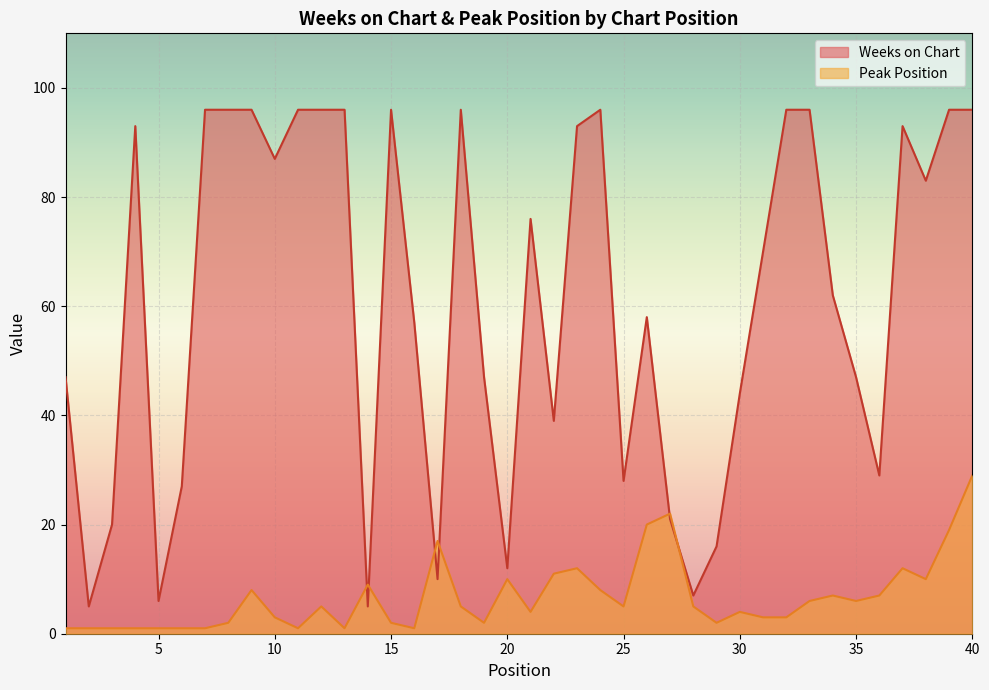

What is the maximum value for Weeks on Chart?

96